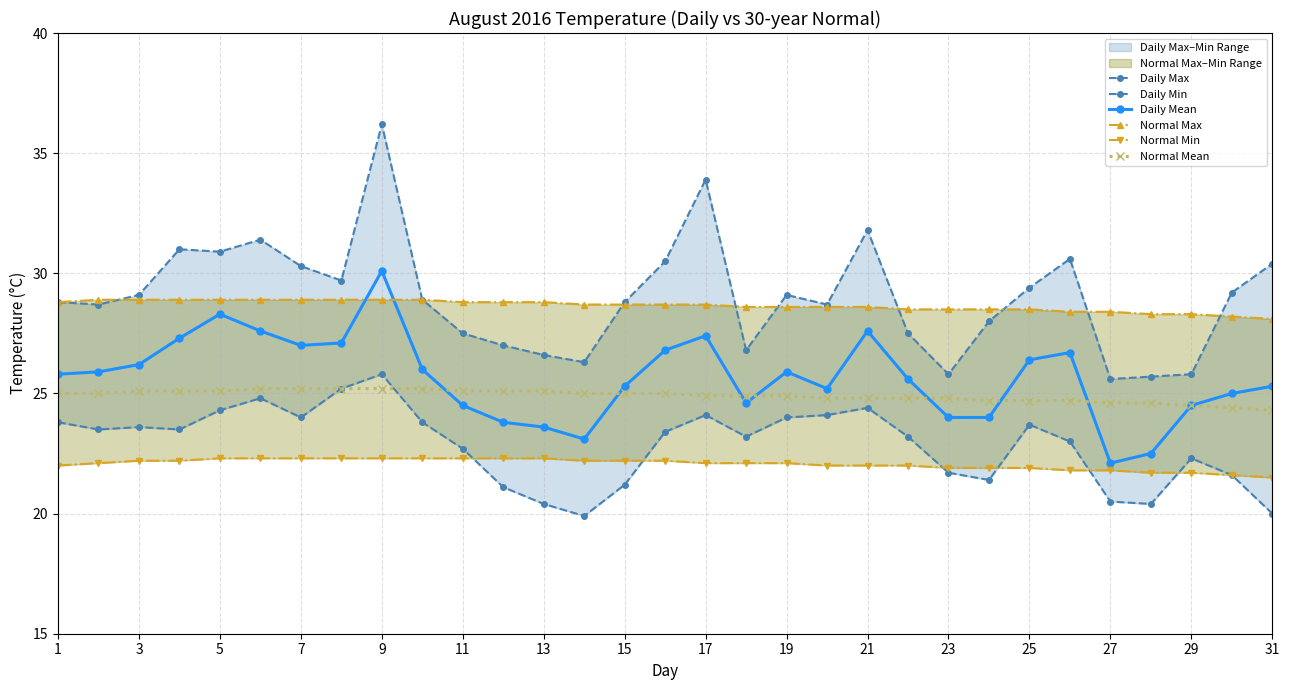

What is the lowest value of the Daily Mean series?

22.1